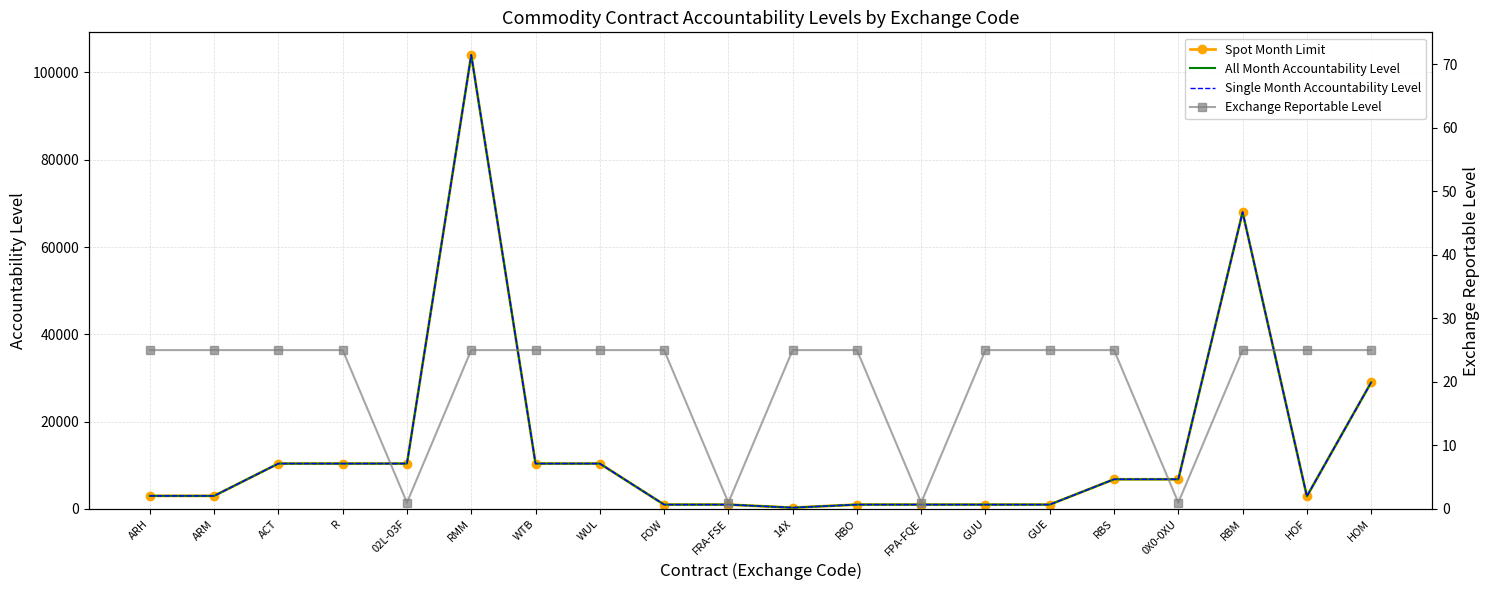

How many lines are shown in the chart?

4